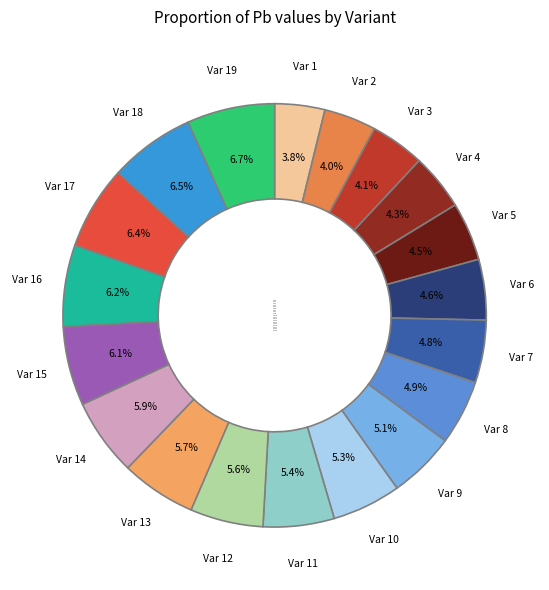

Is there any slice that represents more than half of the pie?

No